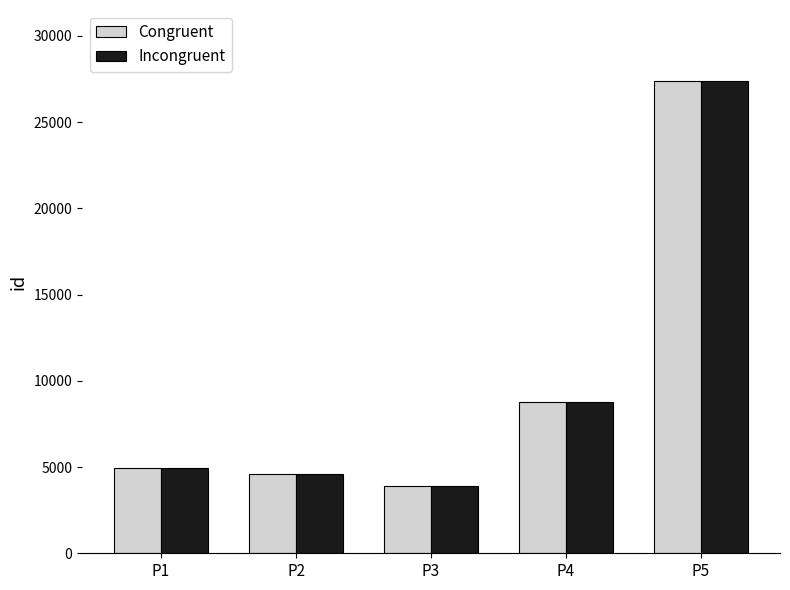

What is the value of the Congruent bar at the 4th from the left?

8761